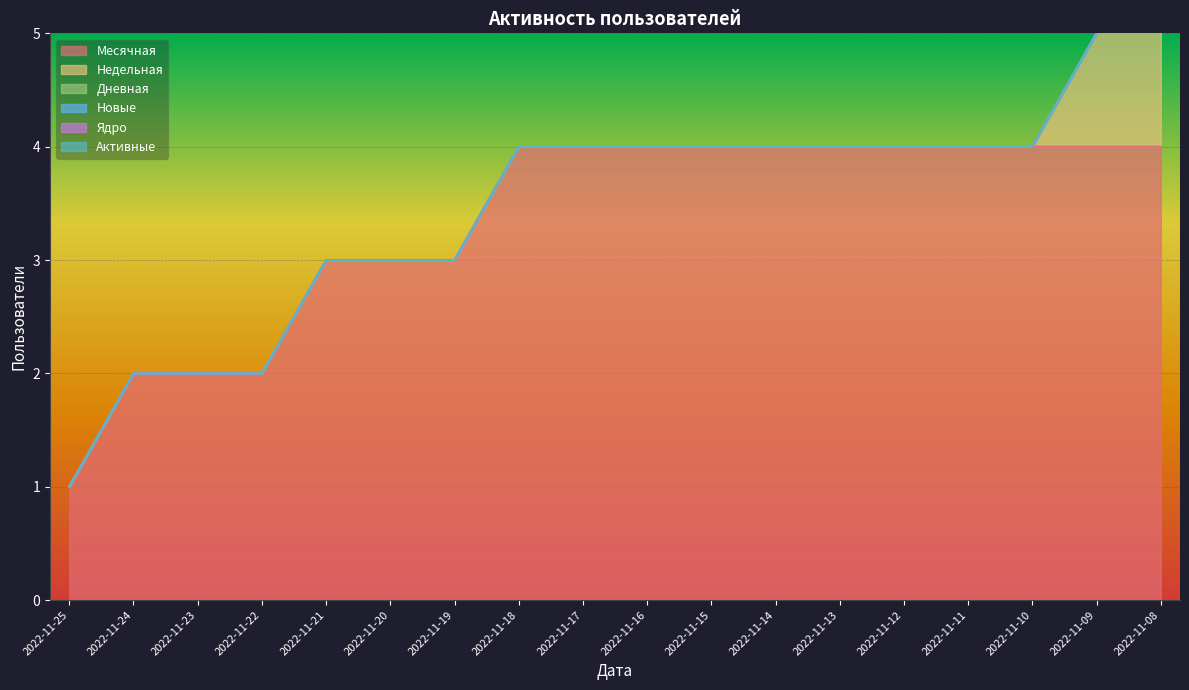

How many distinct data groups are displayed?

6